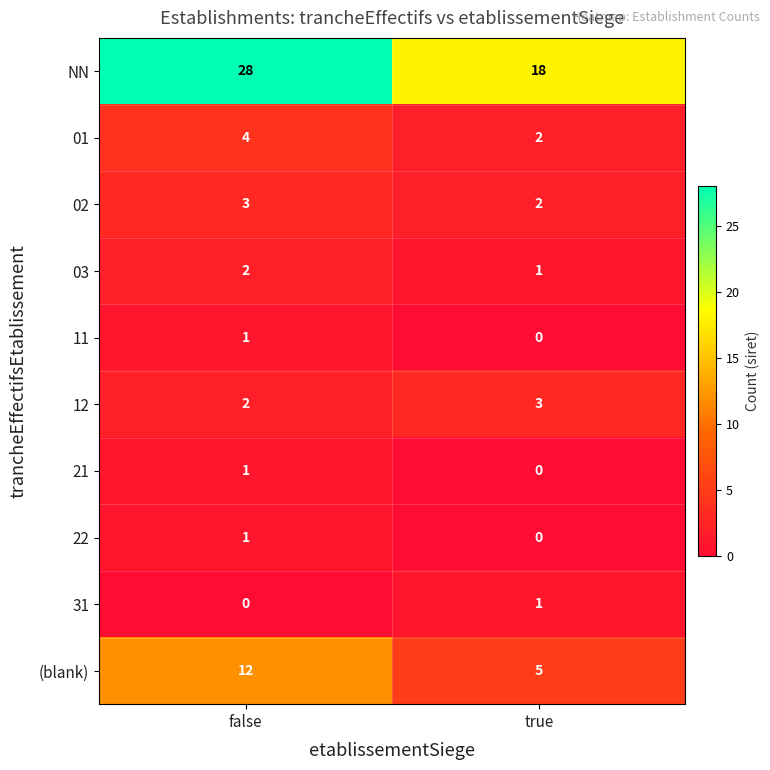

What is the difference between the highest and lowest values at true?

18